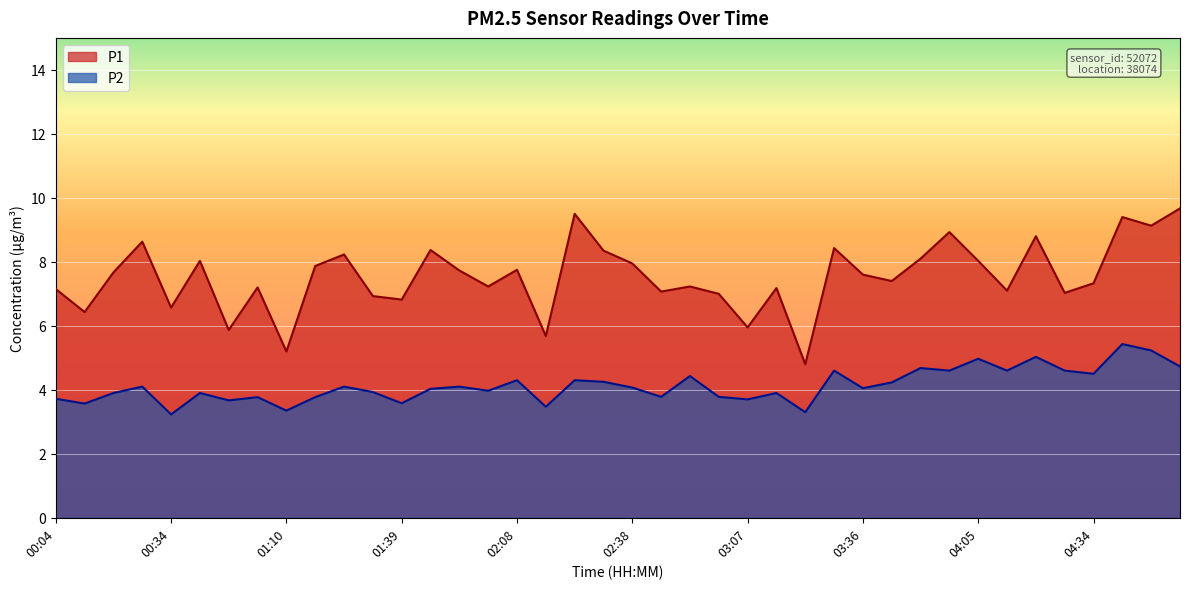

Reading right to left, transcribe all the data shown in this chart.

P1: 9.7	9.1	9.4	7.3	7.0	8.8	7.1	8.0	8.9	8.1	7.4	7.6	8.4	4.8	7.2	6.0	7.0	7.2	7.1	8.0	8.3	9.5	5.7	7.8	7.2	7.7	8.4	6.8	6.9	8.2	7.9	5.2	7.2	5.9	8.0	6.6	8.6	7.7	6.4	7.2
P2: 4.7	5.2	5.4	4.5	4.6	5.0	4.6	5.0	4.6	4.7	4.2	4.0	4.6	3.3	3.9	3.7	3.8	4.4	3.8	4.1	4.2	4.3	3.5	4.3	4.0	4.1	4.0	3.6	3.9	4.1	3.8	3.4	3.8	3.7	3.9	3.2	4.1	3.9	3.6	3.7